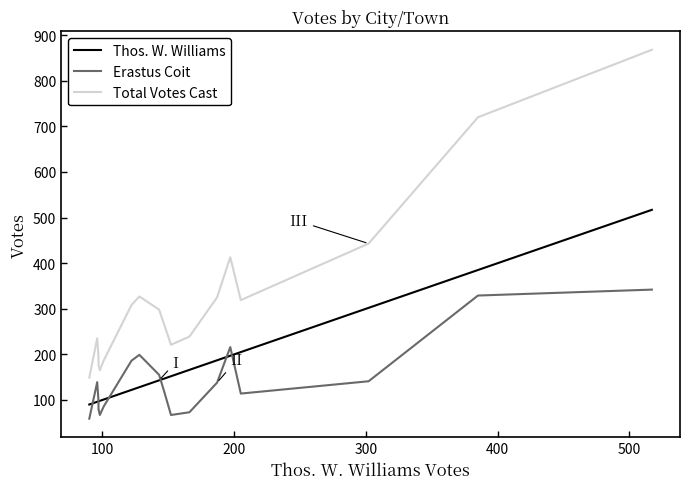

Reading left to right, extract all data points from this chart.

Thos. W. Williams: 90	96	97	97	98	101	122	128	143	147	152	166	187	197	205	302	385	517
Erastus Coit: 59	139	97	80	67	86	186	199	155	117	67	73	138	216	114	141	329	342
Total Votes Cast: 149	235	194	177	165	187	308	327	298	264	221	239	325	413	319	443	720	868